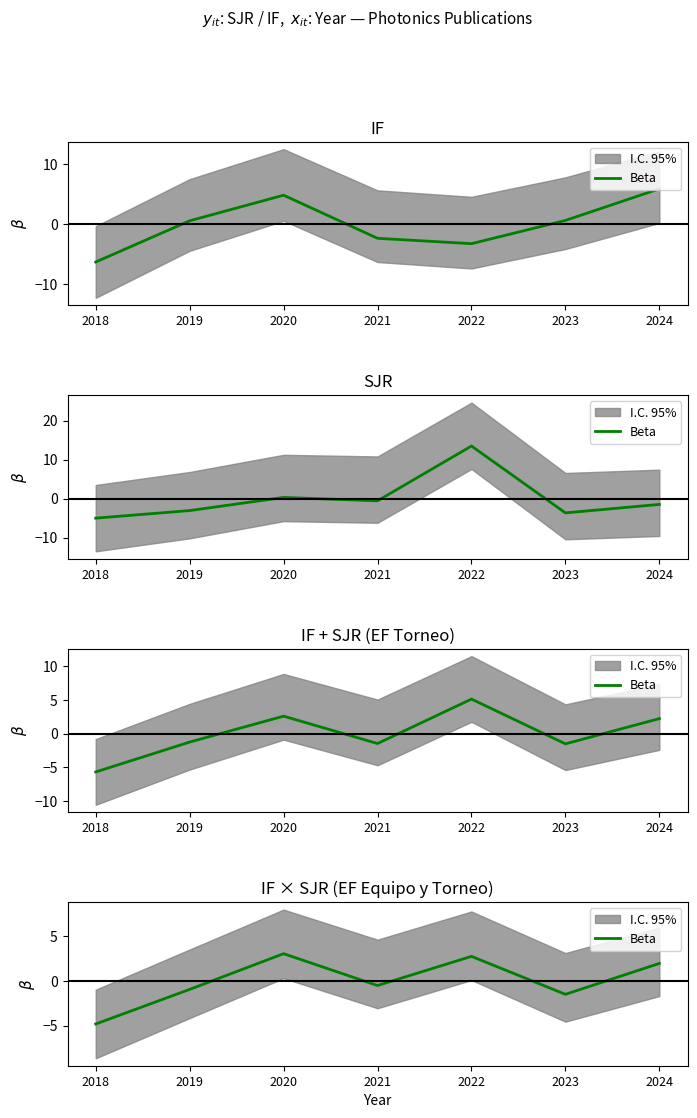

List the labels in order of value, largest first.

2020, 2022, 2024, 2021, 2019, 2023, 2018